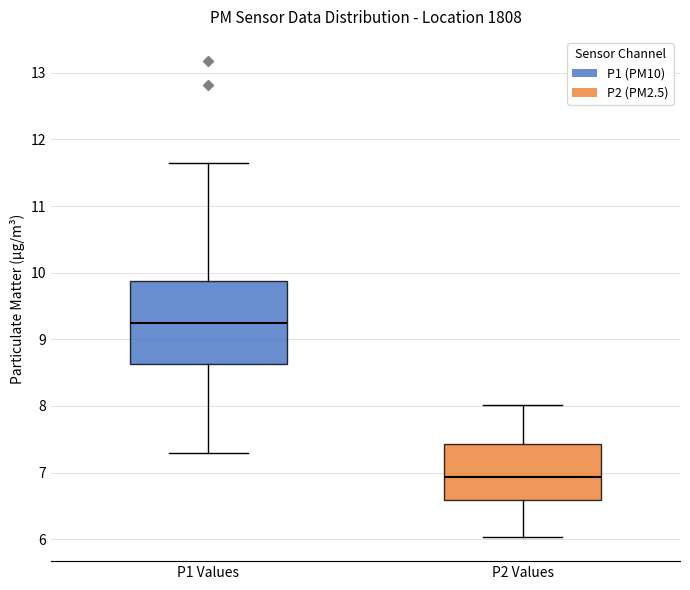

Reading left to right, read every box against the y-axis: the position of its median line, the range the box covers, and the ends of its whiskers. The values are not printed on the chart, so give them approximately, as read against the axis.

P1 Values: median 9.2, box 8.6 to 9.9, whiskers 7.3 to 11.7
P2 Values: median 6.9, box 6.6 to 7.4, whiskers 6.0 to 8.0